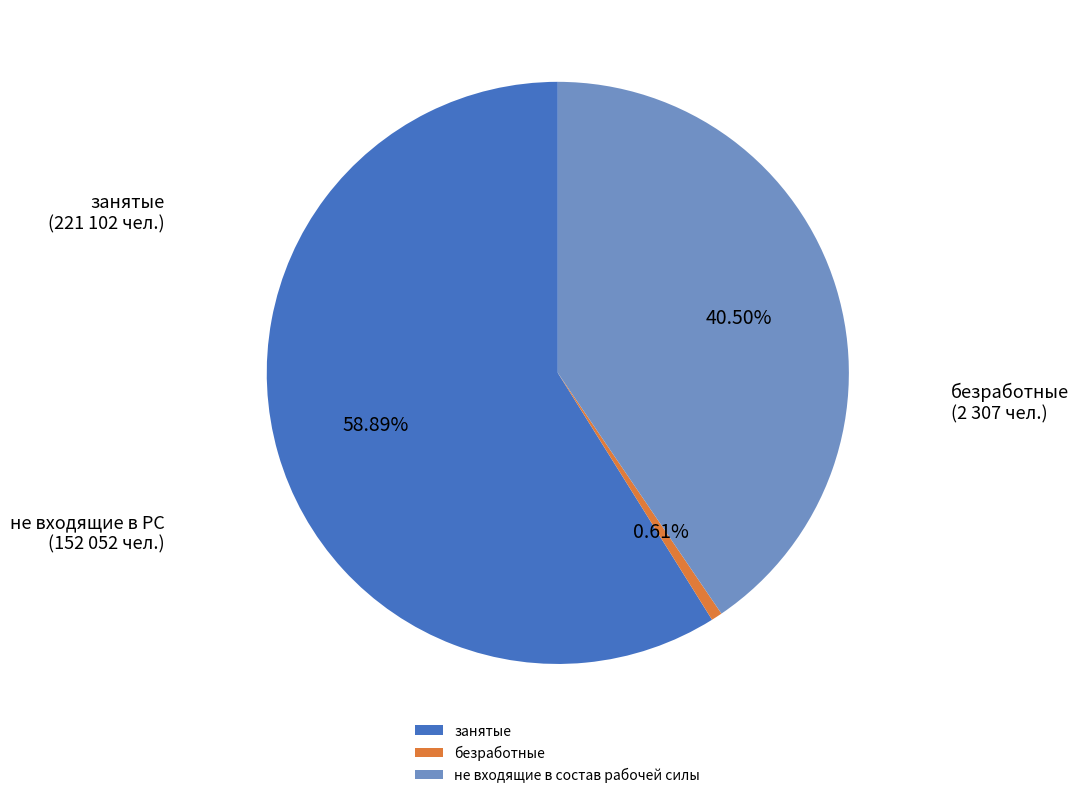

The безработные slice represents 1% of the pie. True or false?

True